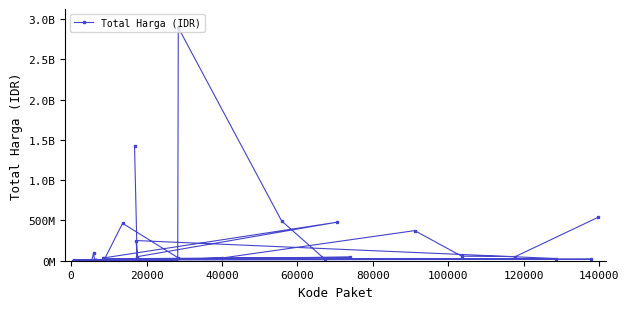

What is the value of the 23rd point from the left?

8742500